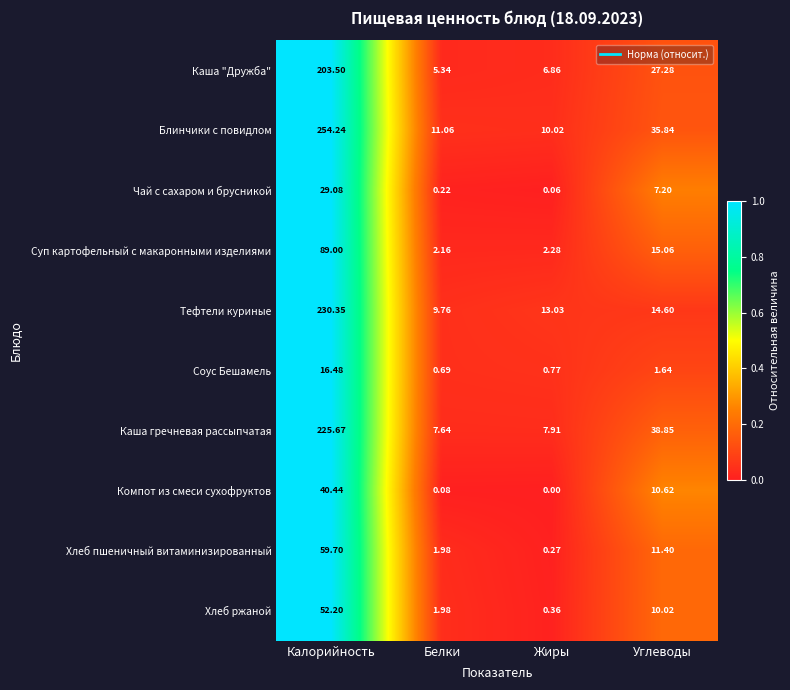

Where is Каша гречневая рассыпчатая nearest to the value 116?

Углеводы